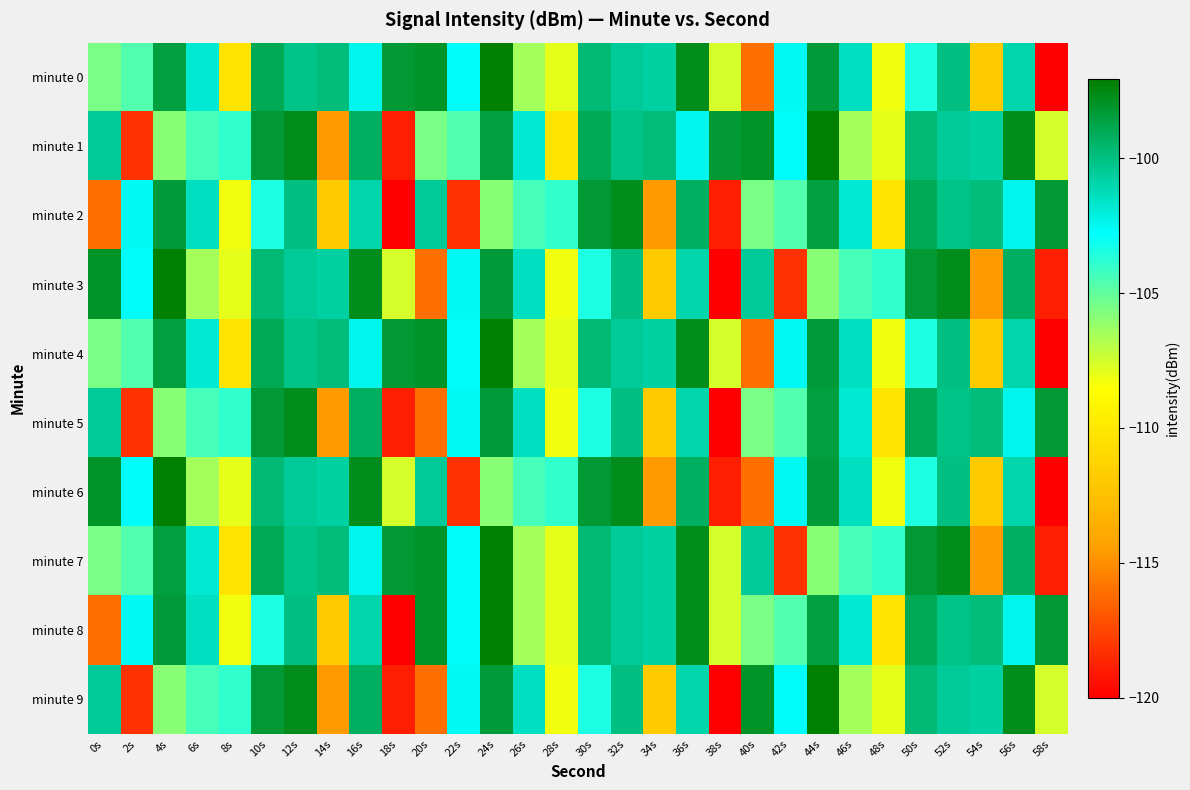

Between 0s and 10s, which series saw the biggest shift?

minute 2